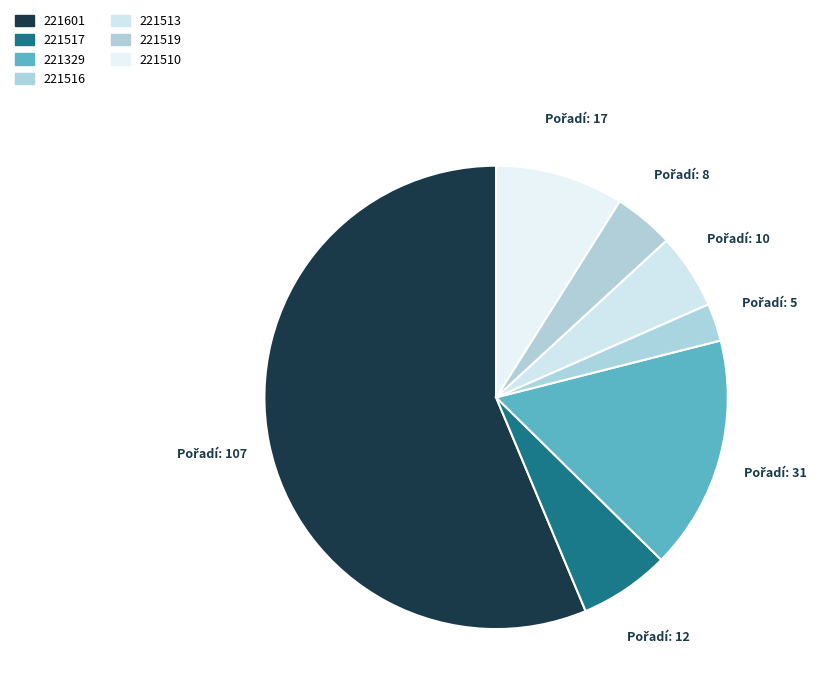

Which category has the biggest portion of the pie?

221601